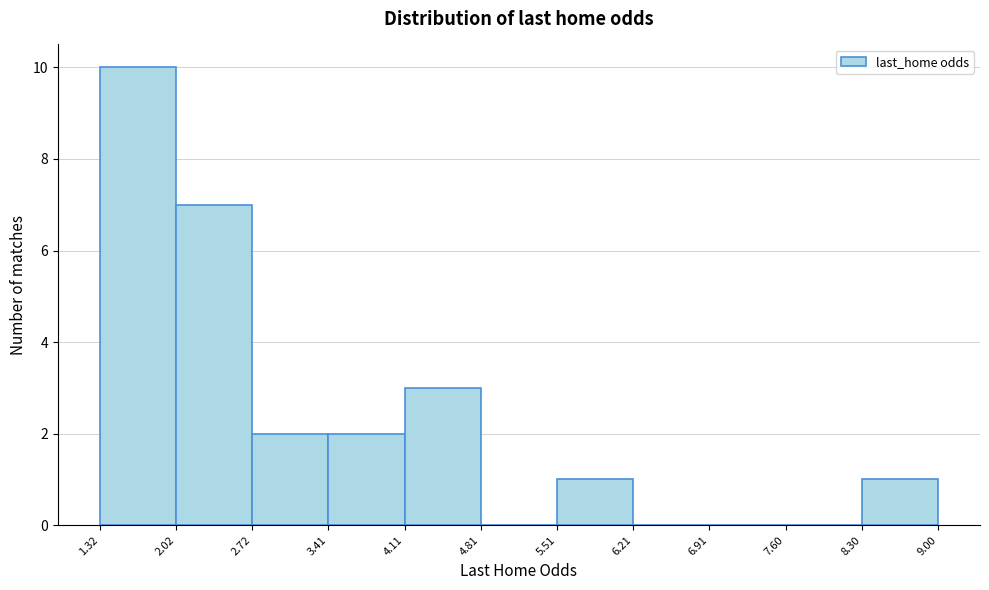

Reading left to right, transcribe this chart: for each bar, give the range it covers on the x-axis and its height. The values are not printed on the chart, so give them approximately, as read against the axis.

1.32 to 2.02: 10
2.02 to 2.72: 7
2.72 to 3.41: 2
3.41 to 4.11: 2
4.11 to 4.81: 3
4.81 to 5.51: 0
5.51 to 6.21: 1
6.21 to 6.91: 0
6.91 to 7.60: 0
7.60 to 8.30: 0
8.30 to 9.00: 1